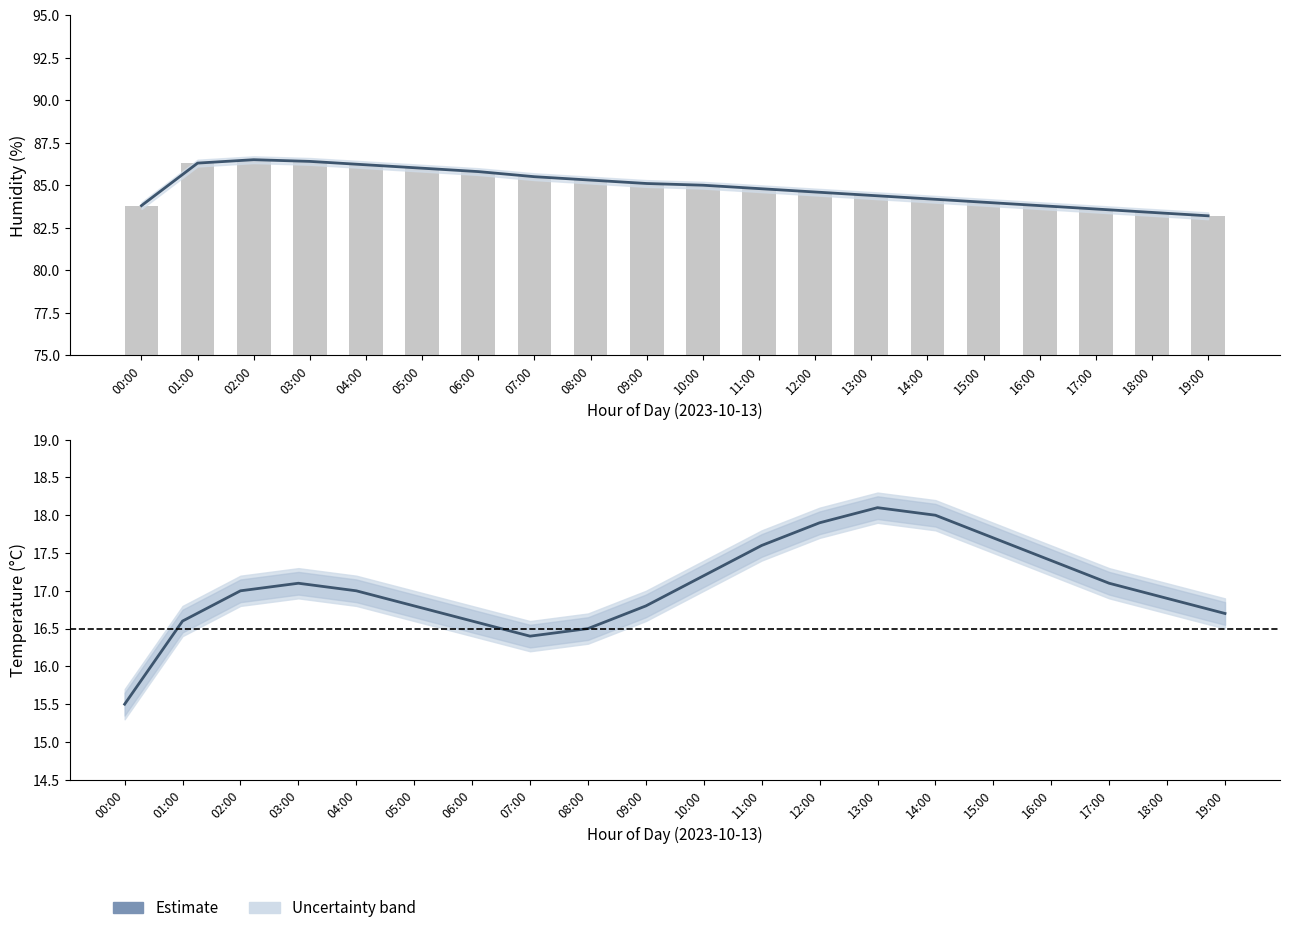

Reading left to right, extract all data points from this chart.

00:00=15.5	01:00=16.6	02:00=17.0	03:00=17.1	04:00=17.0	05:00=16.8	06:00=16.6	07:00=16.4	08:00=16.5	09:00=16.8	10:00=17.2	11:00=17.6	12:00=17.9	13:00=18.1	14:00=18.0	15:00=17.7	16:00=17.4	17:00=17.1	18:00=16.9	19:00=16.7